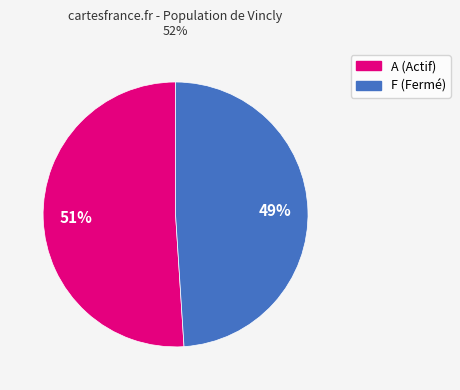

To the nearest percent, what is the average slice percentage?

50%